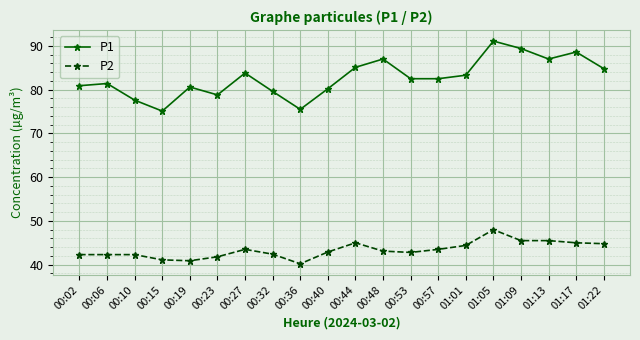

List the series in order of their overall mean, highest first.

P1, P2